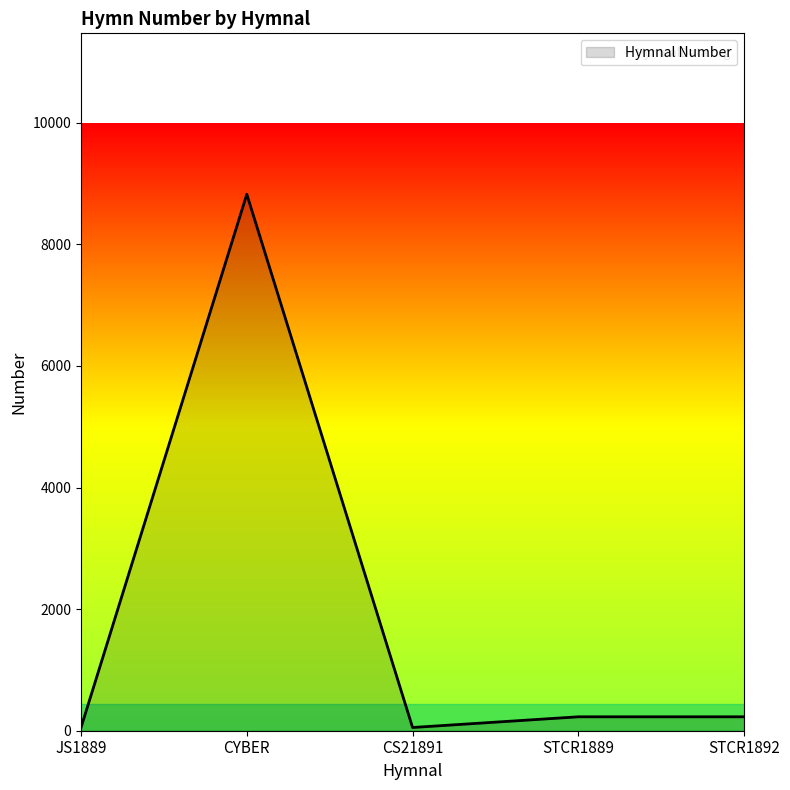

Does the chart display data point markers on the line(s)?

No